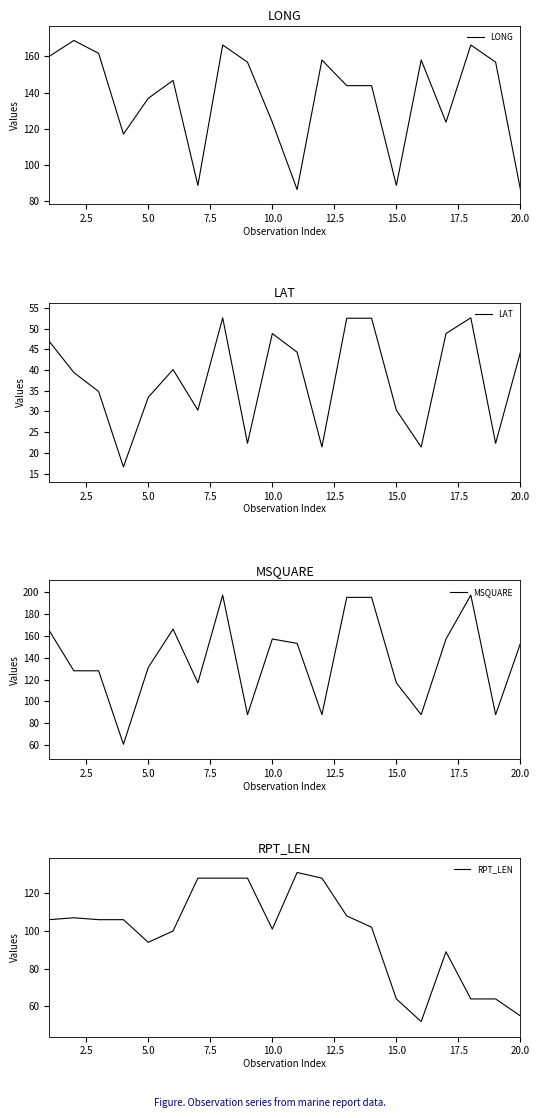

The value of LONG at 15.0 is 88.6. True or false?

True